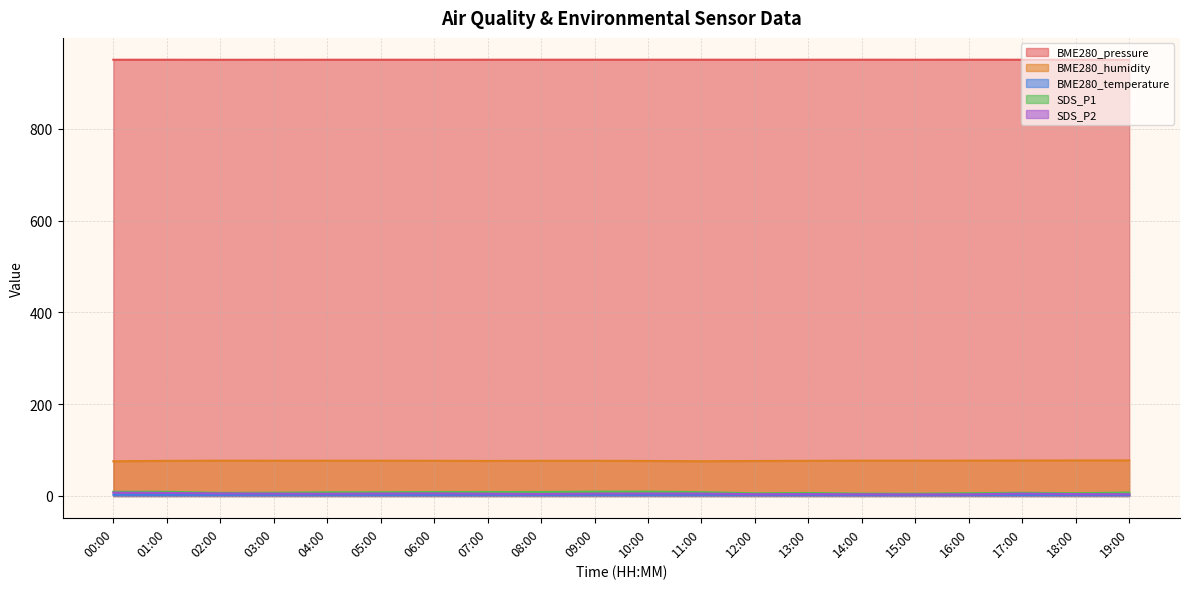

Reading left to right, extract all data points from this chart.

BME280_pressure: 00:00=951.0	01:00=951.0	02:00=950.9	03:00=950.9	04:00=951.0	05:00=951.0	06:00=951.0	07:00=951.0	08:00=951.0	09:00=951.0	10:00=951.0	11:00=951.0	12:00=951.0	13:00=951.0	14:00=951.0	15:00=951.0	16:00=951.0	17:00=951.0	18:00=951.0	19:00=951.0
BME280_humidity: 00:00=75.6	01:00=76.6	02:00=76.9	03:00=76.8	04:00=76.8	05:00=76.9	06:00=76.7	07:00=76.4	08:00=76.6	09:00=76.7	10:00=76.3	11:00=75.7	12:00=76.3	13:00=76.6	14:00=77.0	15:00=77.0	16:00=77.1	17:00=77.3	18:00=77.5	19:00=77.5
BME280_temperature: 00:00=2.7	01:00=2.5	02:00=2.4	03:00=2.6	04:00=2.5	05:00=2.5	06:00=2.5	07:00=2.6	08:00=2.5	09:00=2.5	10:00=2.5	11:00=2.7	12:00=2.5	13:00=2.4	14:00=2.4	15:00=2.5	16:00=2.4	17:00=2.3	18:00=2.4	19:00=2.3
SDS_P1: 00:00=9.2	01:00=9.1	02:00=6.8	03:00=7.1	04:00=8.0	05:00=8.1	06:00=8.6	07:00=8.6	08:00=8.6	09:00=9.5	10:00=9.5	11:00=8.3	12:00=5.8	13:00=6.5	14:00=5.2	15:00=5.0	16:00=6.0	17:00=6.9	18:00=6.0	19:00=7.4
SDS_P2: 00:00=7.4	01:00=6.6	02:00=5.6	03:00=5.2	04:00=4.9	05:00=5.4	06:00=5.6	07:00=5.0	08:00=4.4	09:00=5.2	10:00=5.4	11:00=5.3	12:00=3.9	13:00=4.1	14:00=3.7	15:00=3.5	16:00=3.6	17:00=5.2	18:00=4.1	19:00=3.8